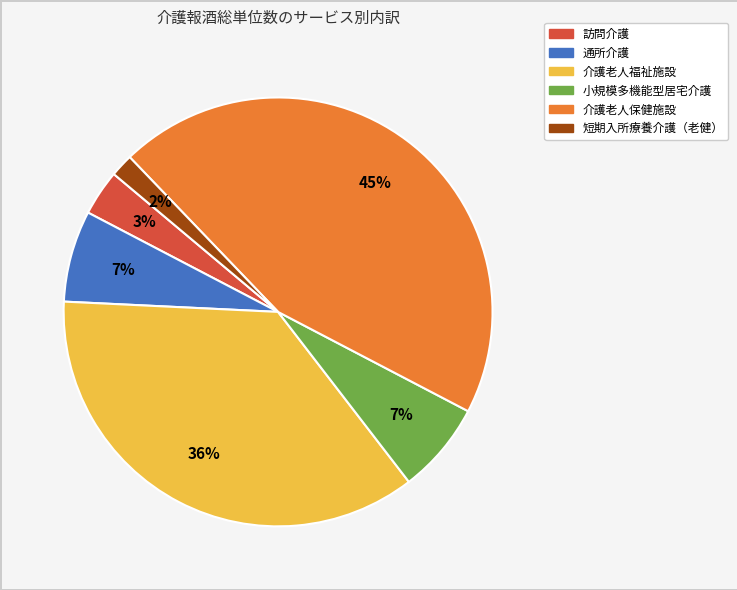

Between 短期入所療養介護（老健） and 介護老人保健施設, which is larger?

介護老人保健施設